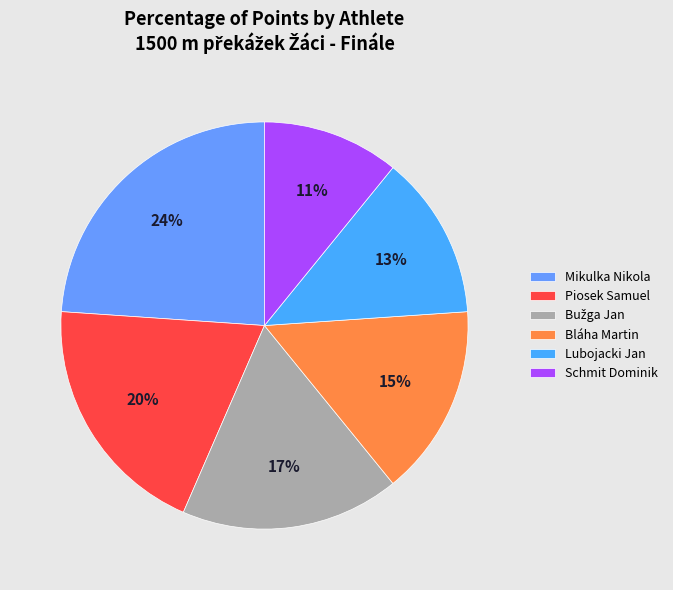

To the nearest percent, what percentage of the pie is Lubojacki Jan?

13%